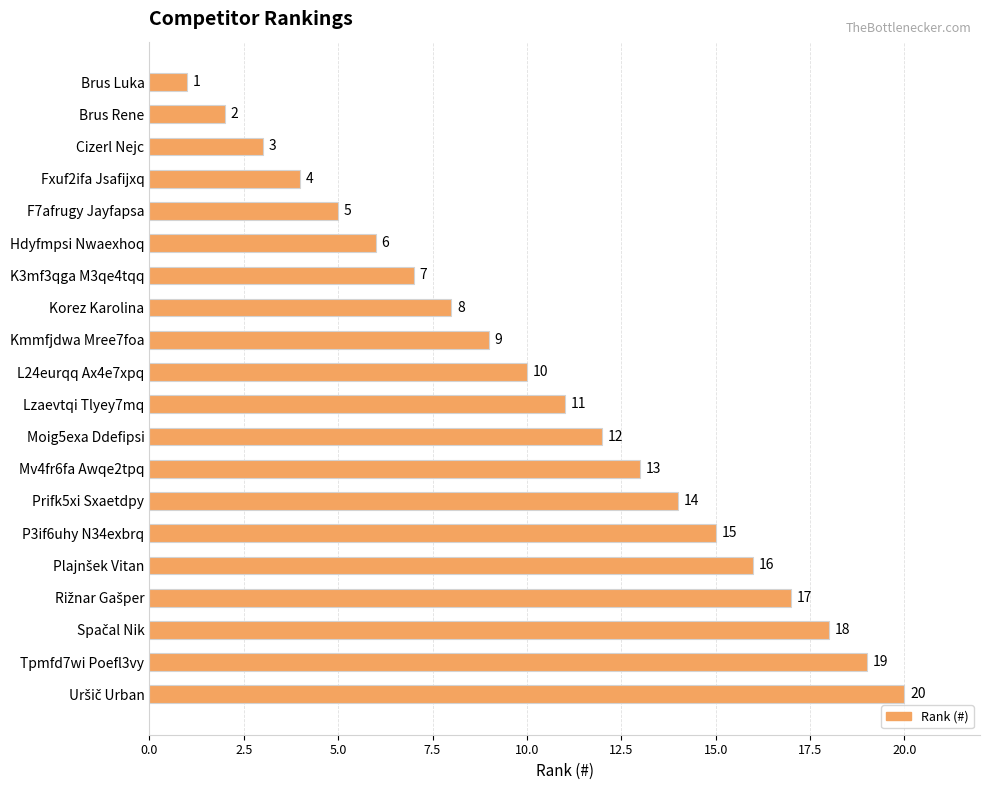

Which category has the lowest value across all series?

Brus Luka